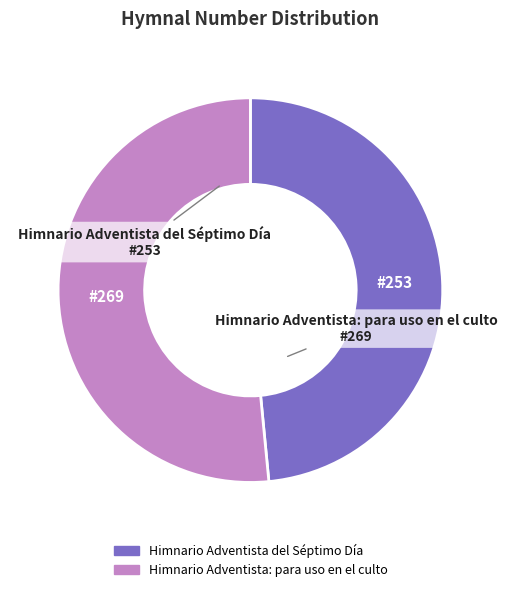

Rank the categories by value from lowest to highest.

Himnario Adventista del Séptimo Día, Himnario Adventista: para uso en el culto